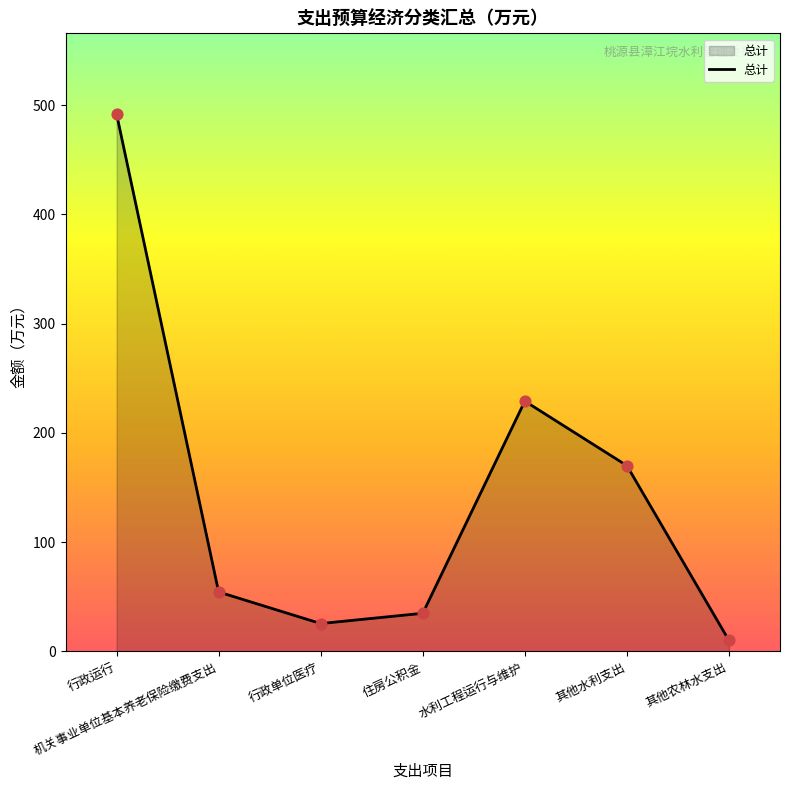

What is the change in value from 住房公积金 to 其他农林水支出?

-24.9